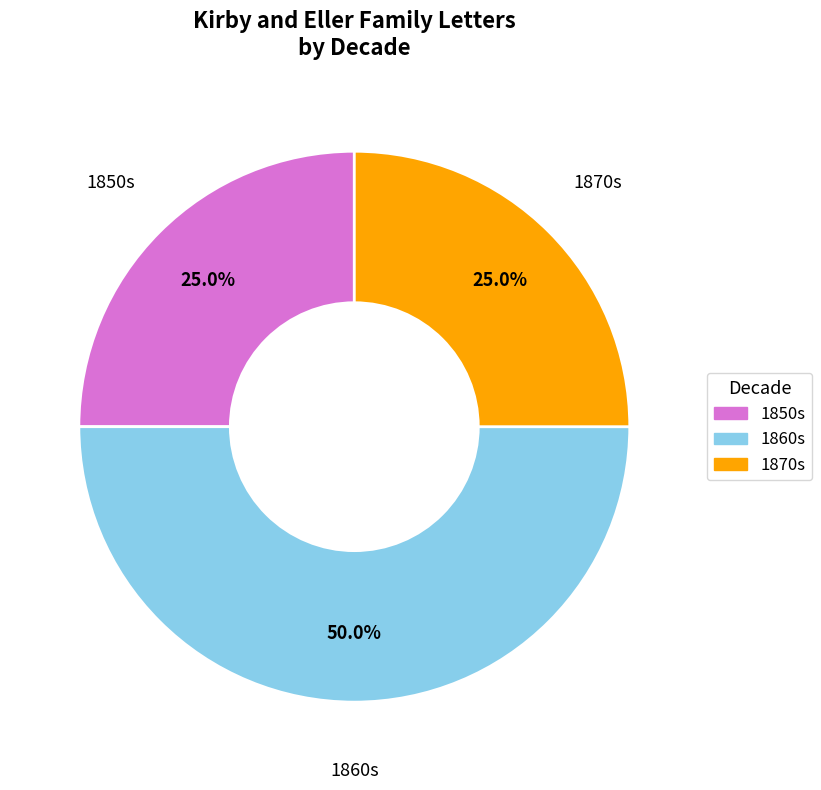

What is the smallest slice in the pie chart?

1850s